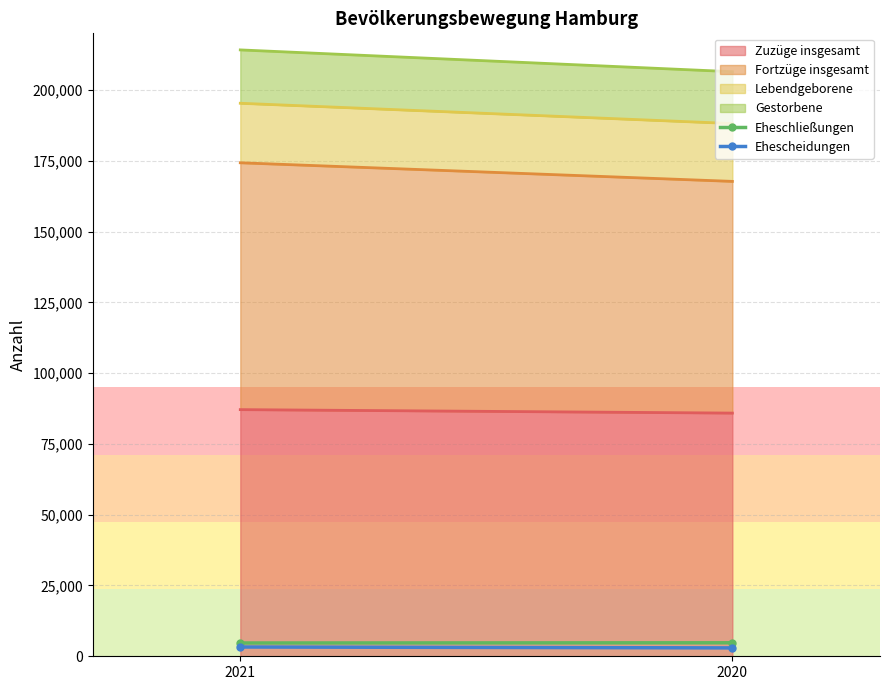

What is the difference between the Ehescheidungen values at 2020 and 2021?

316